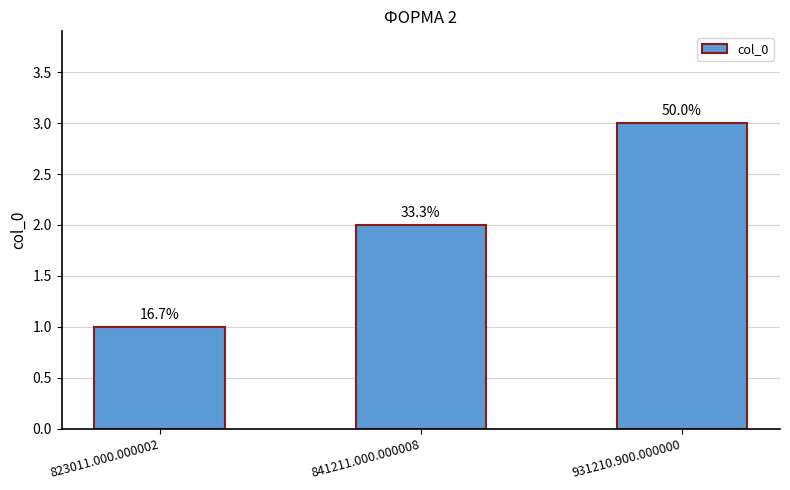

List the labels in order of value, smallest first.

823011.000.000002, 841211.000.000008, 931210.900.000000